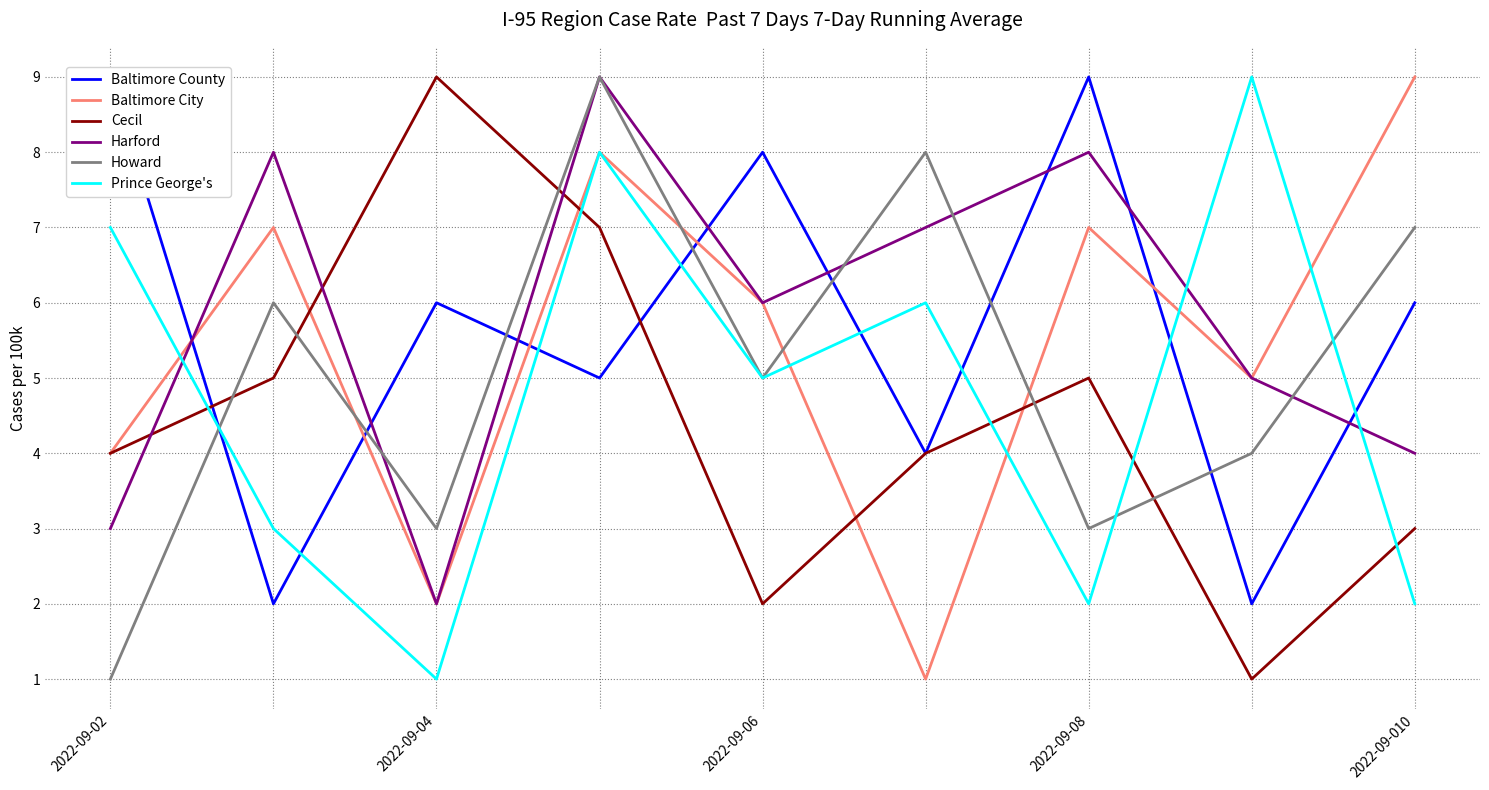

Does the chart have visible grid lines?

Yes